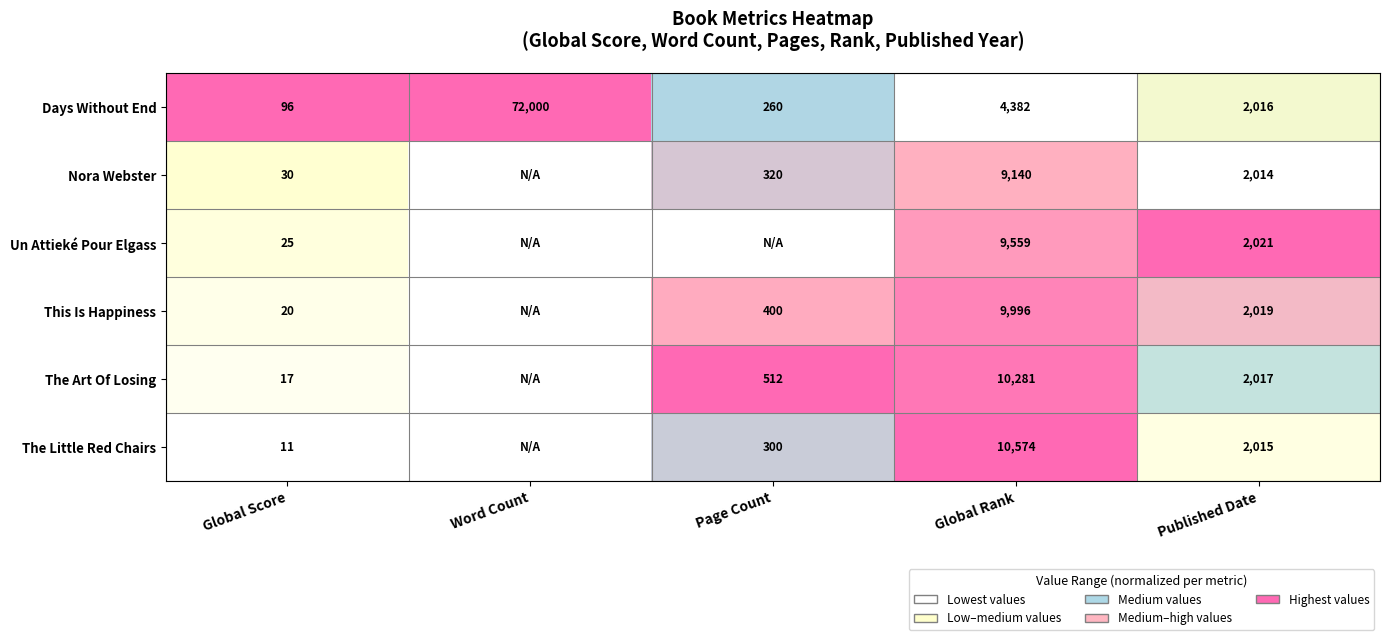

Where is Days Without End nearest to the value 36048?

Global Rank